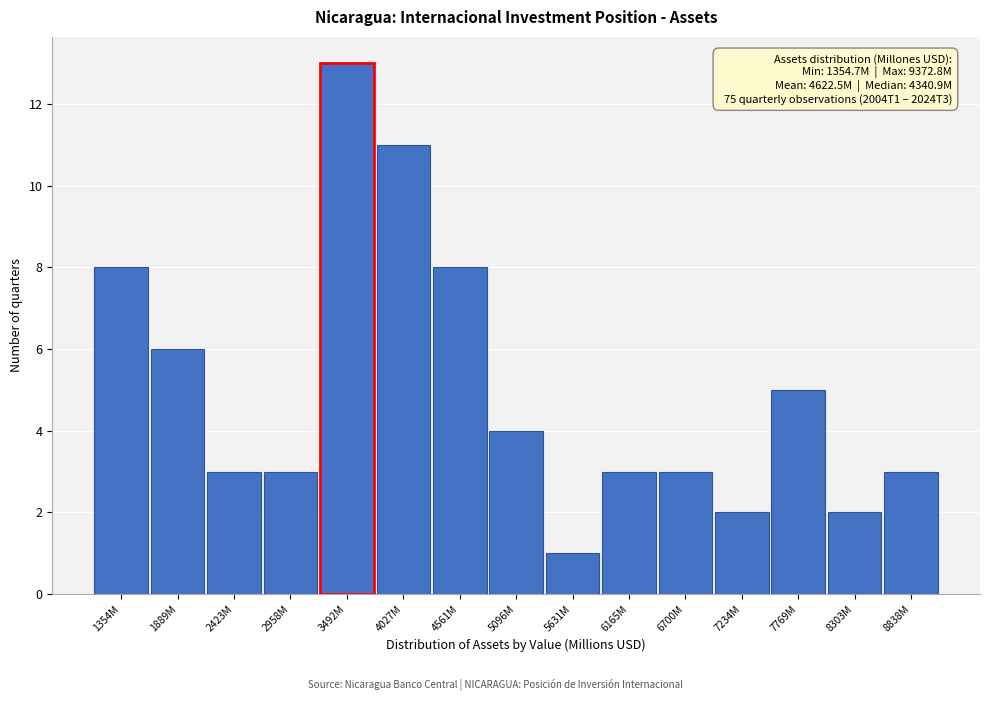

Reading left to right, what are all the values shown in this chart?

8	6	3	3	13	11	8	4	1	3	3	2	5	2	3